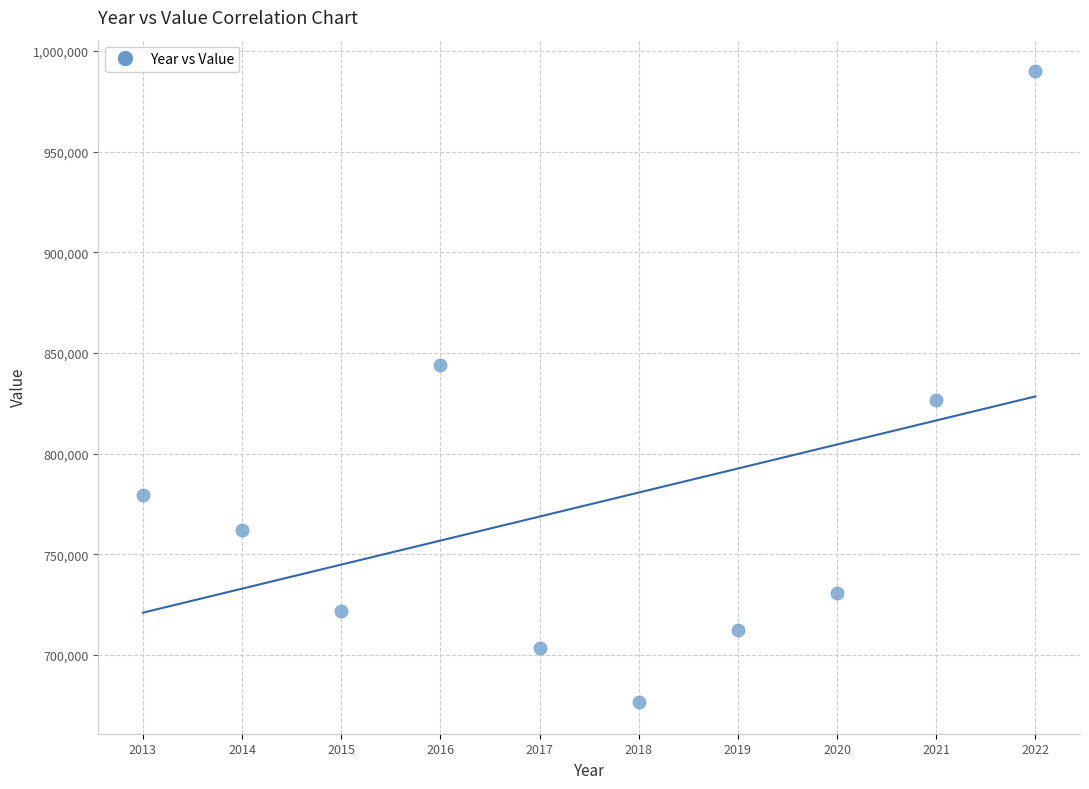

What is the average Y value?

774734